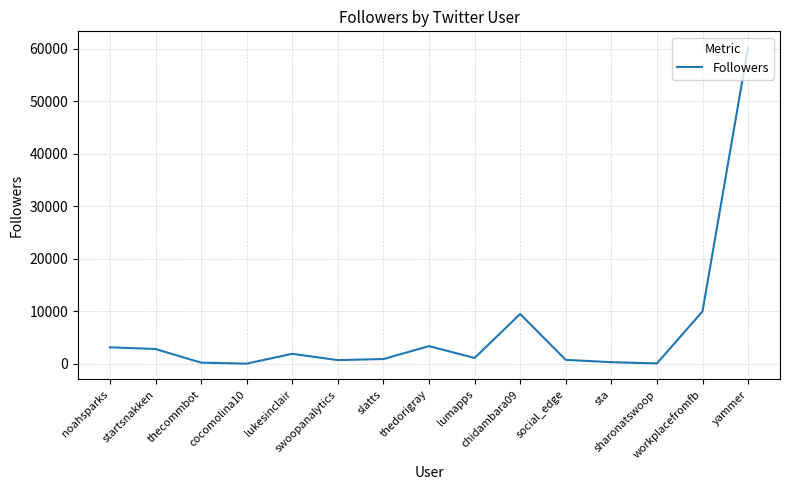

What is the greatest value displayed?

60340